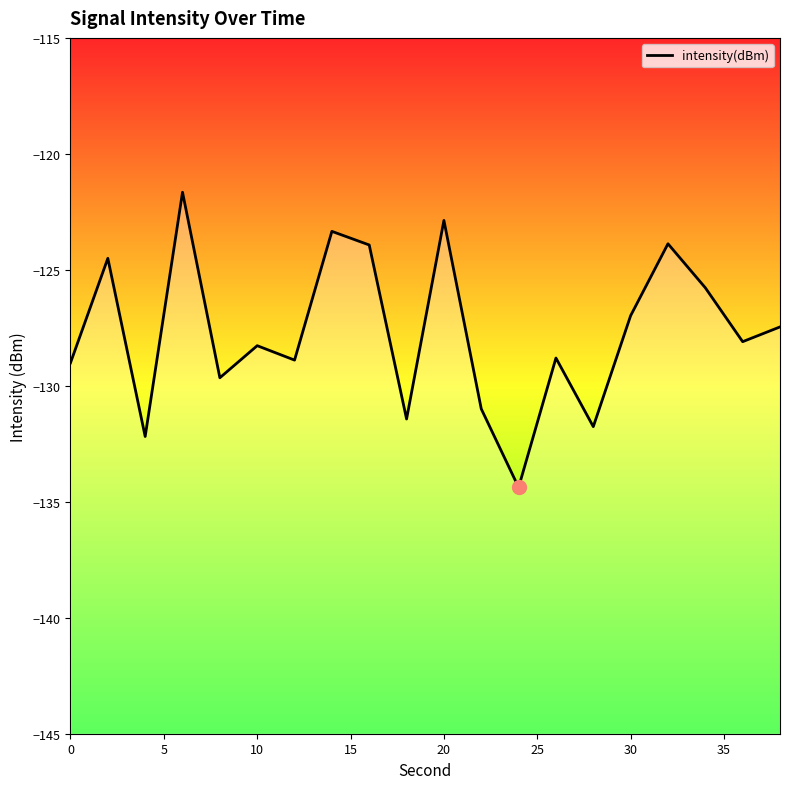

What is the average value?

-127.7